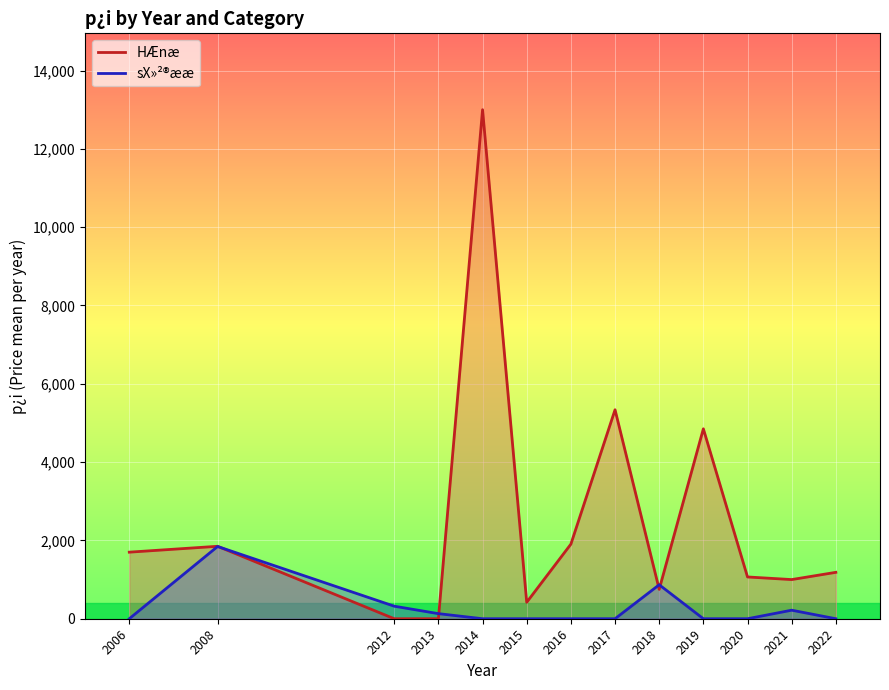

Reading left to right, transcribe all the data shown in this chart.

HÆnæ: 1700.0	1850.0	0.0	0.0	13000.0	420.0	1905.0	5336.7	750.0	4850.0	1066.7	1000.0	1185.0
sX»²®ææ: 0.0	1845.0	320.0	130.0	0.0	0.0	0.0	0.0	867.5	0.0	0.0	218.0	0.0